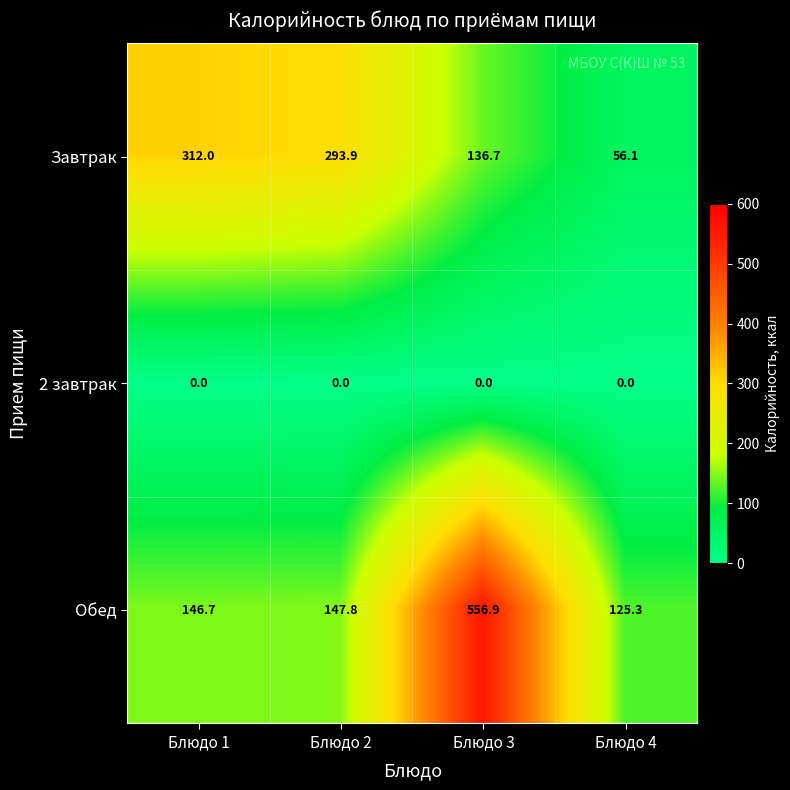

Is the value of 2 завтрак at Блюдо 3 greater than the value of Завтрак at Блюдо 1?

No